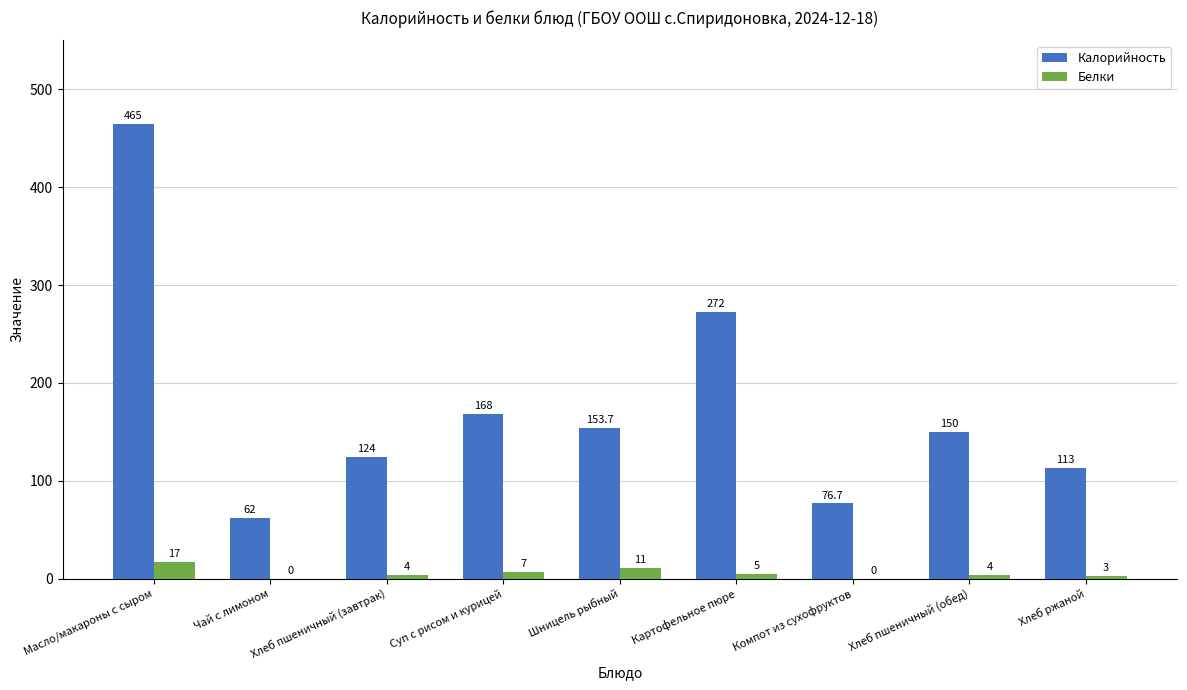

The Белки series shows 0.0 at Компот из сухофруктов. True or false?

True